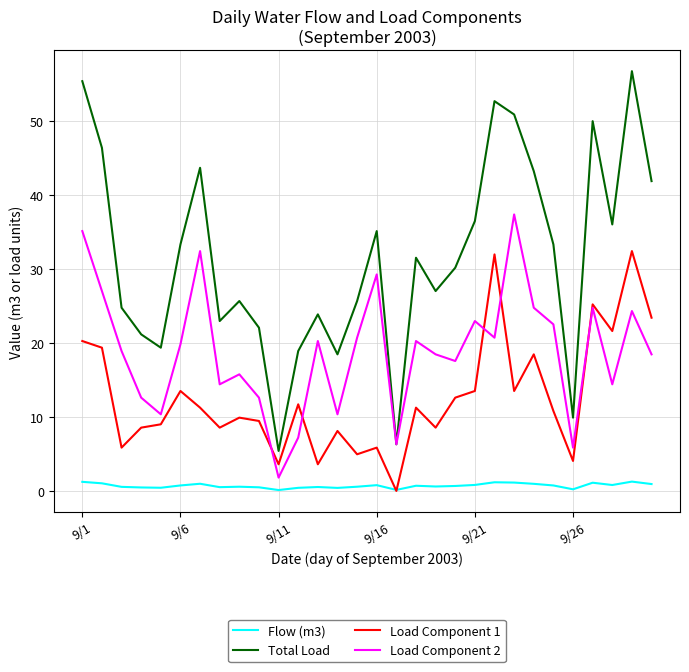

What is the greatest value displayed?

56.7